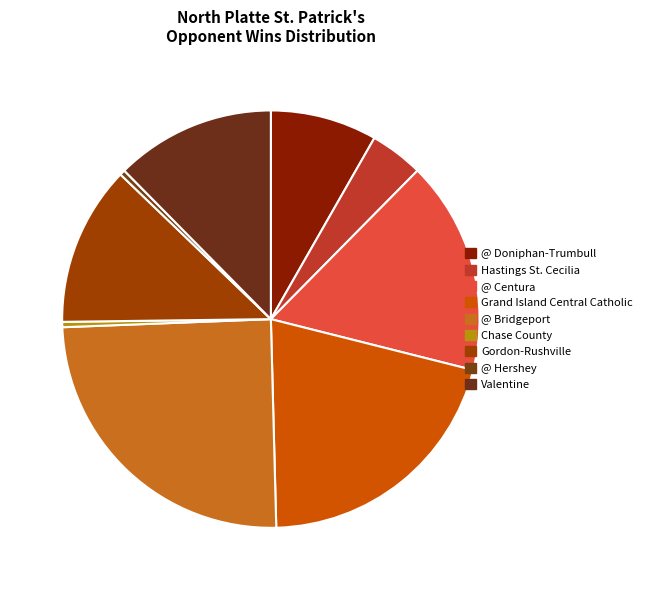

What percentage is the Hastings St. Cecilia slice, to the nearest percent?

4%